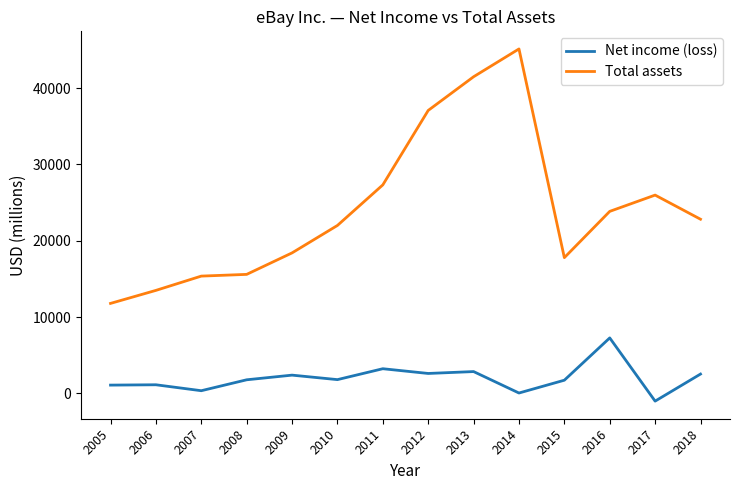

How many lines are shown in the chart?

2